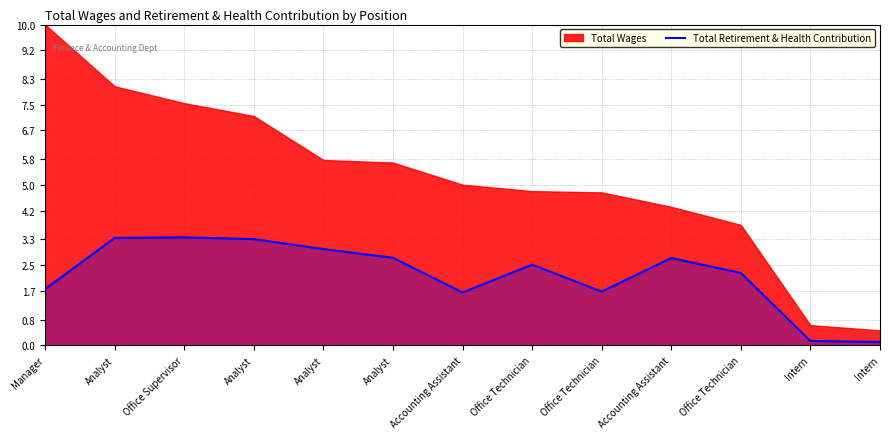

How many values exceed 2?

8